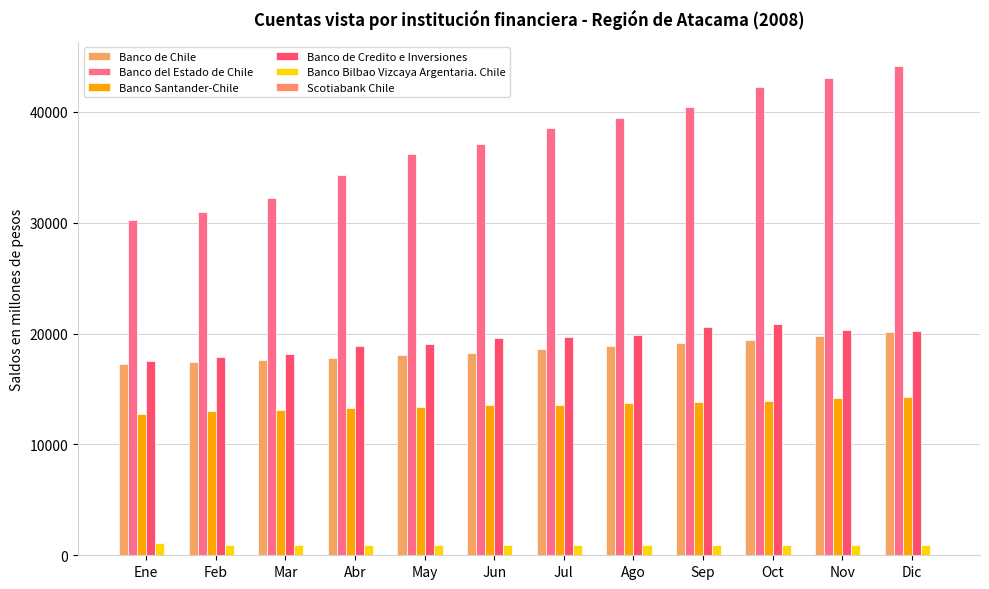

Which series changed the most between Feb and Nov?

Banco del Estado de Chile